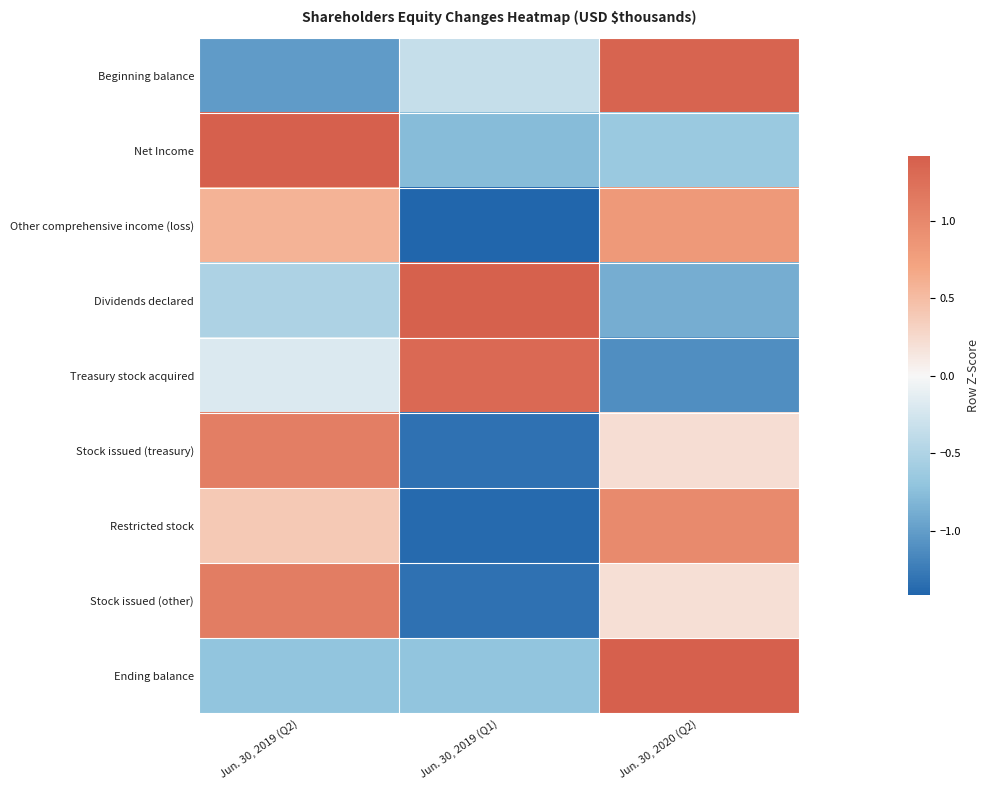

Between Jun. 30, 2020 (Q2) and Jun. 30, 2019 (Q1), which is larger?

Jun. 30, 2020 (Q2)